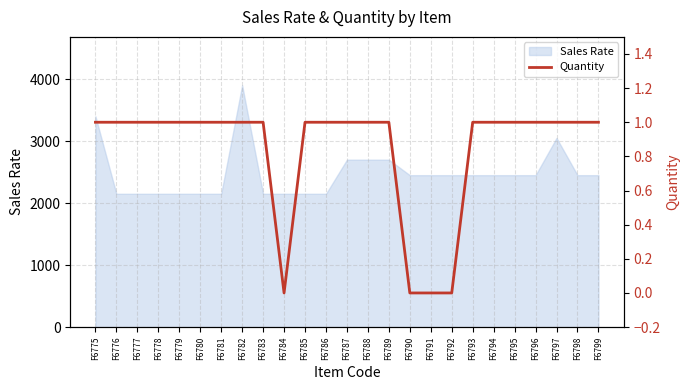

Reading left to right, what are all the values shown in this chart?

F6775=1	F6776=1	F6777=1	F6778=1	F6779=1	F6780=1	F6781=1	F6782=1	F6783=1	F6784=0	F6785=1	F6786=1	F6787=1	F6788=1	F6789=1	F6790=0	F6791=0	F6792=0	F6793=1	F6794=1	F6795=1	F6796=1	F6797=1	F6798=1	F6799=1